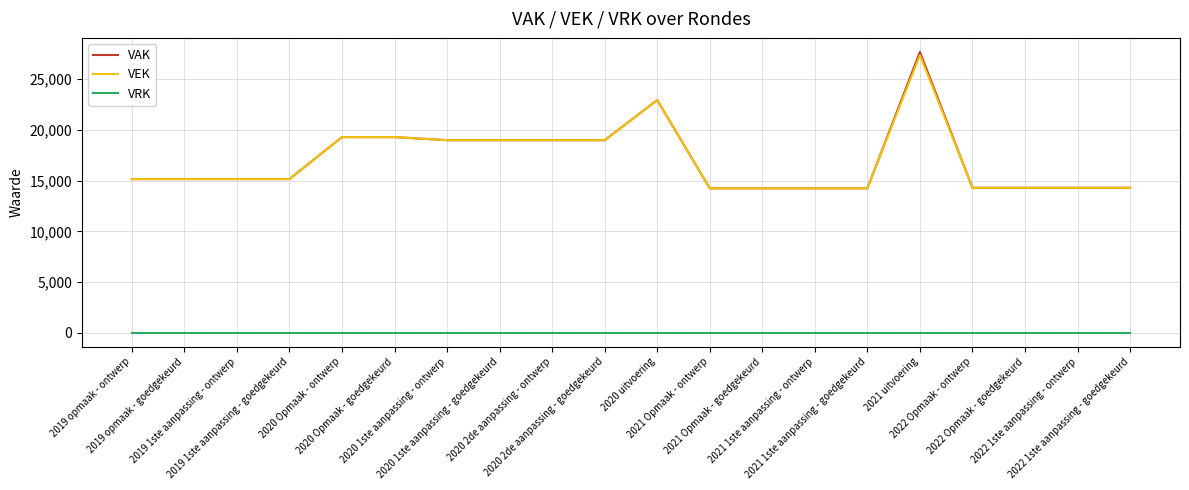

The VEK series shows 21416 at 2022 Opmaak - ontwerp. True or false?

False